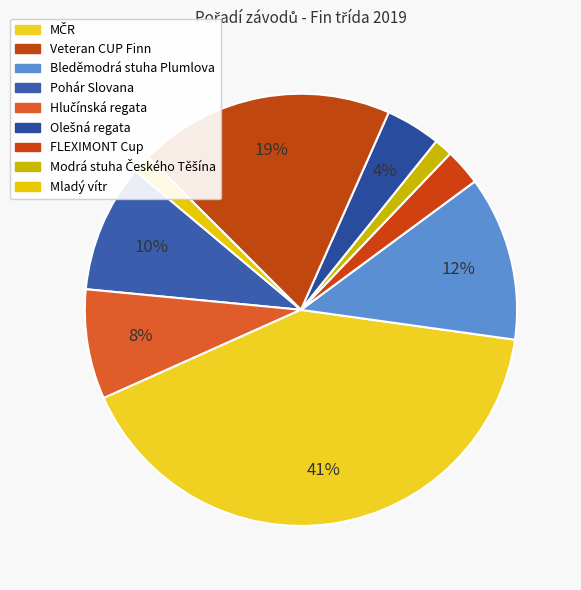

How many slices are in this pie chart?

9